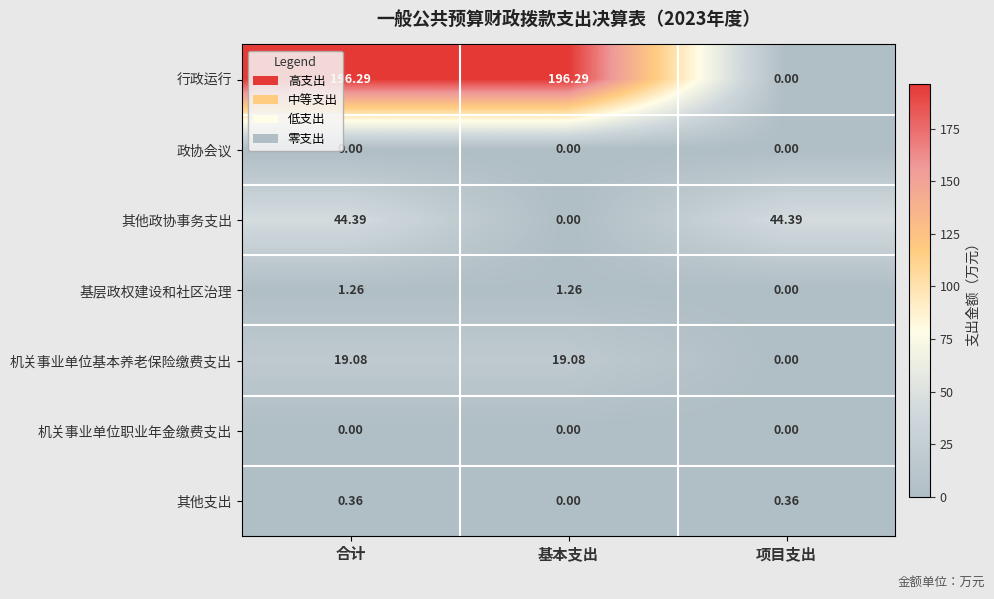

What is the difference between the highest and lowest values at 基本支出?

196.3